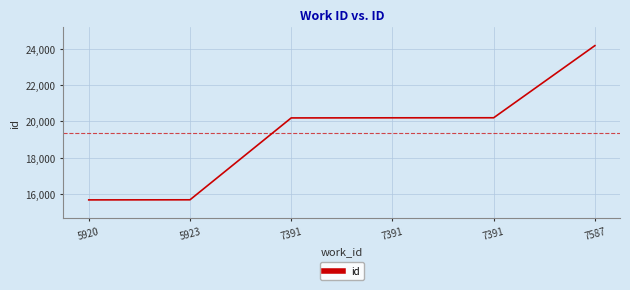

Which has a higher value, 7391 or 5920?

7391